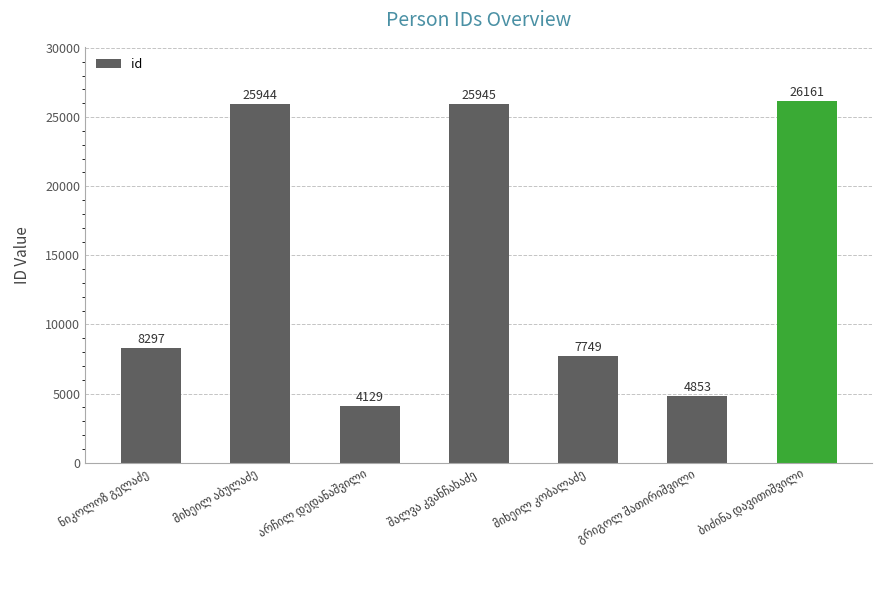

What is the value of the 1st bar from the left?

8297